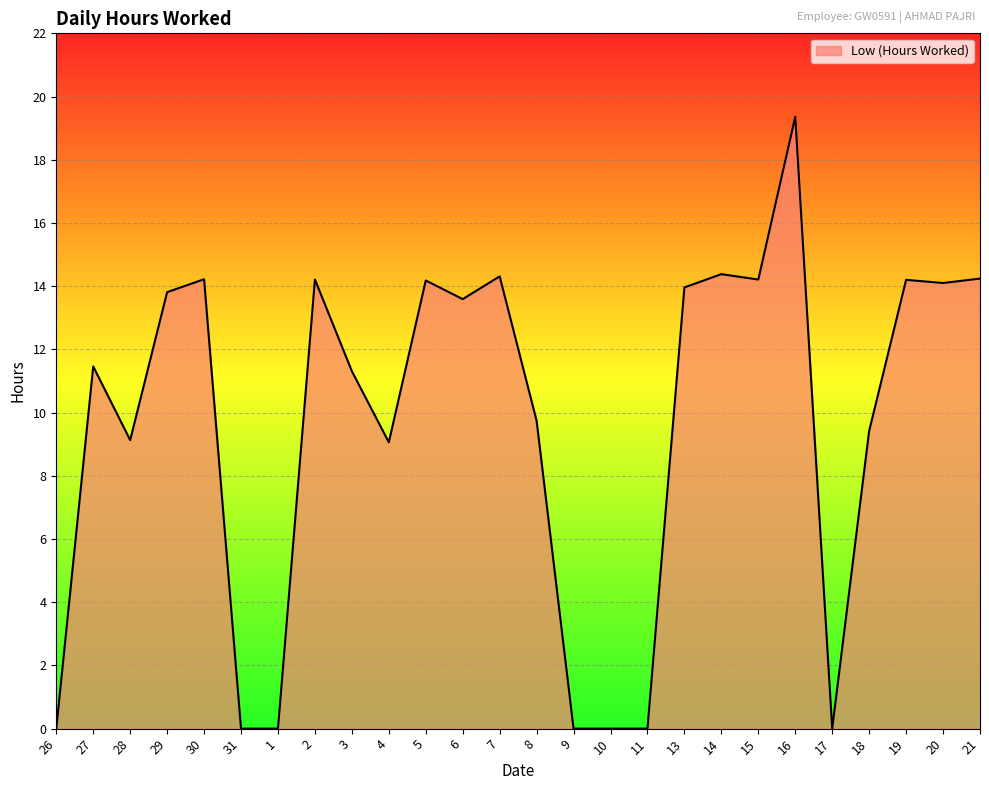

What position from the left is 7?

13